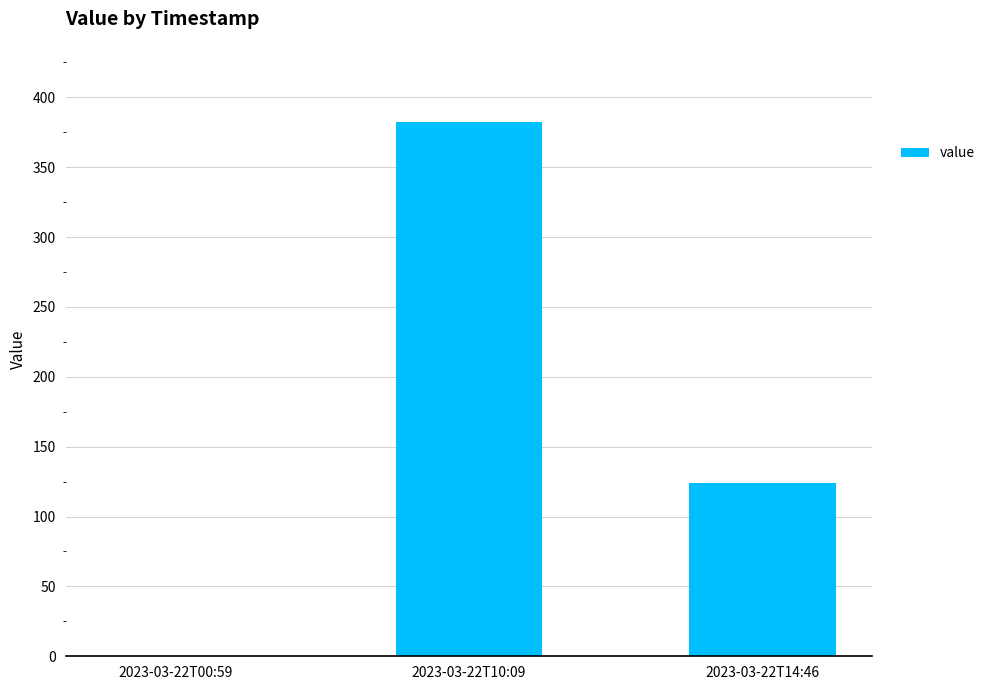

What value does the data have at 2023-03-22T10:09?

382.5